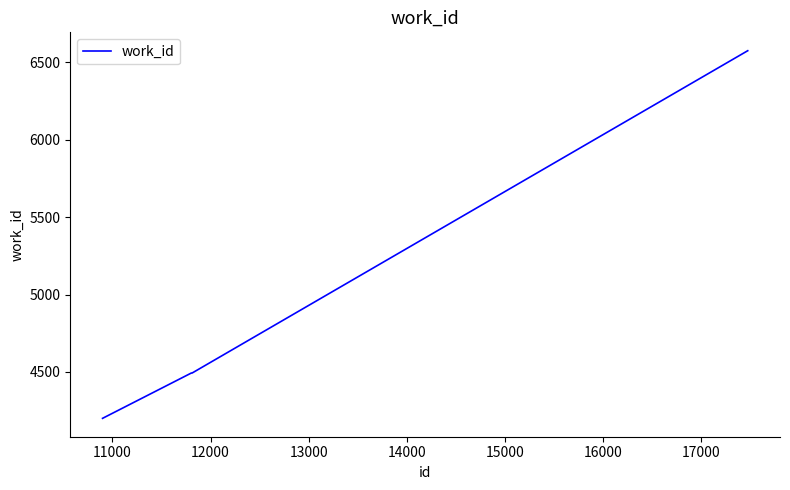

Reading right to left, what are all the values shown in this chart?

6576	4493	4493	4200